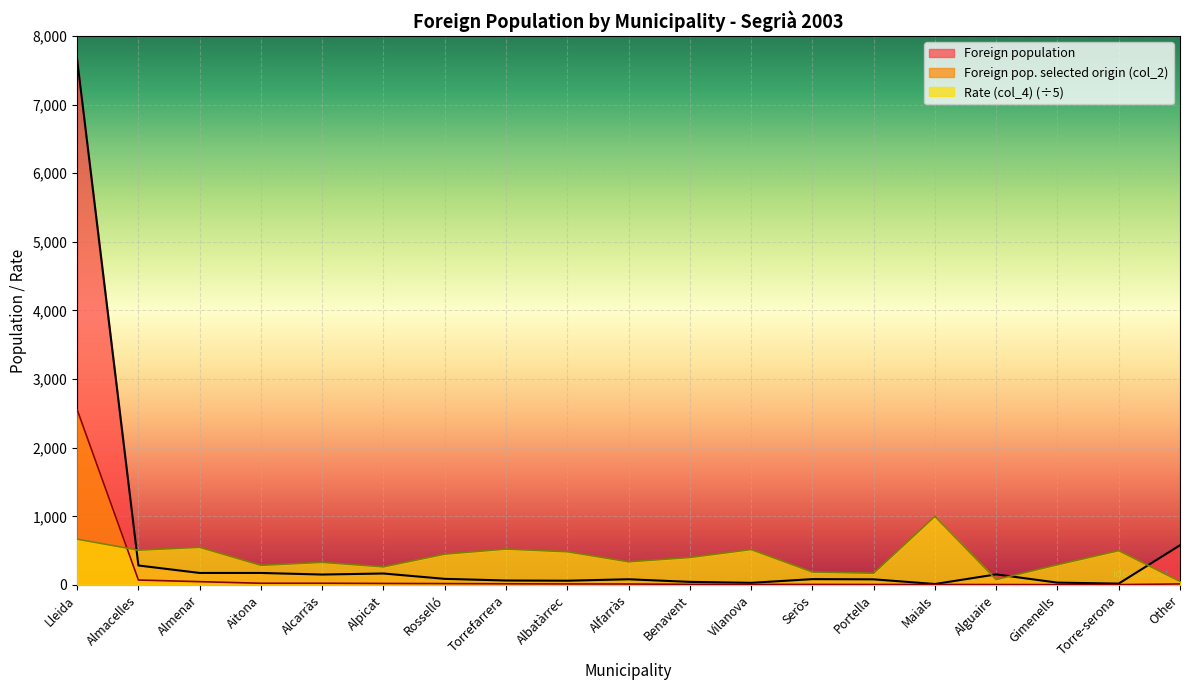

Rank the categories by Rate (col_4) value from lowest to highest.

Other, Alguaire, Portella, Seròs, Alpicat, Aitona, Gimenells, Alcarràs, Alfarràs, Benavent, Rosselló, Albatàrrec, Torre-serona, Almacelles, Vilanova, Torrefarrera, Almenar, Lleida, Maials